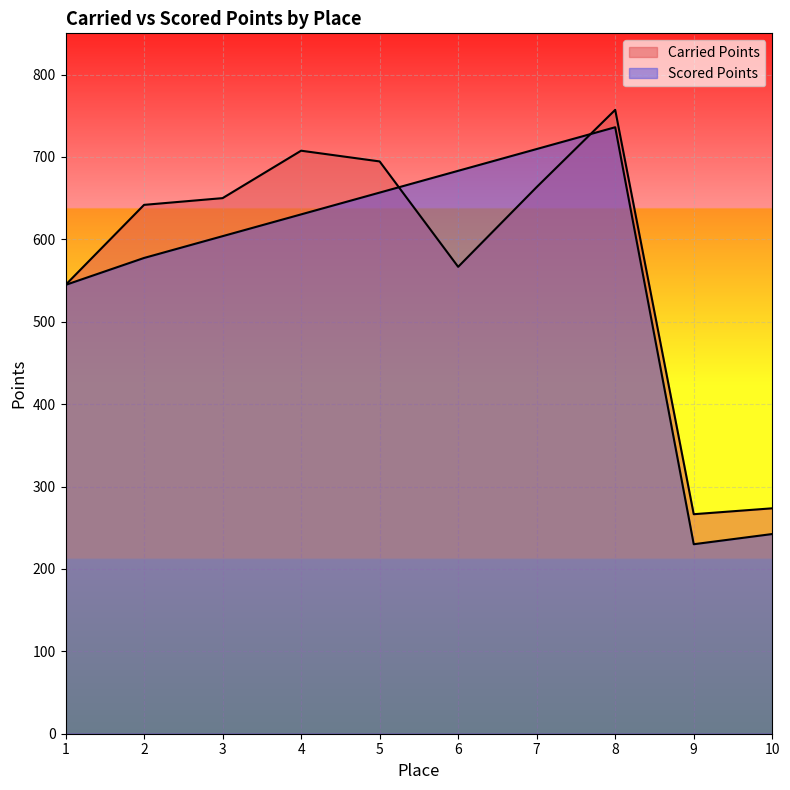

Reading left to right, what are all the values shown in this chart?

Carried Points: 1=544.7	2=641.8	3=650.0	4=707.6	5=694.6	6=566.6	7=663.4	8=757.1	9=266.4	10=273.6
Scored Points: 1=544.7	2=577.4	3=603.8	4=630.3	5=656.7	6=683.2	7=709.6	8=736.0	9=230.0	10=242.4